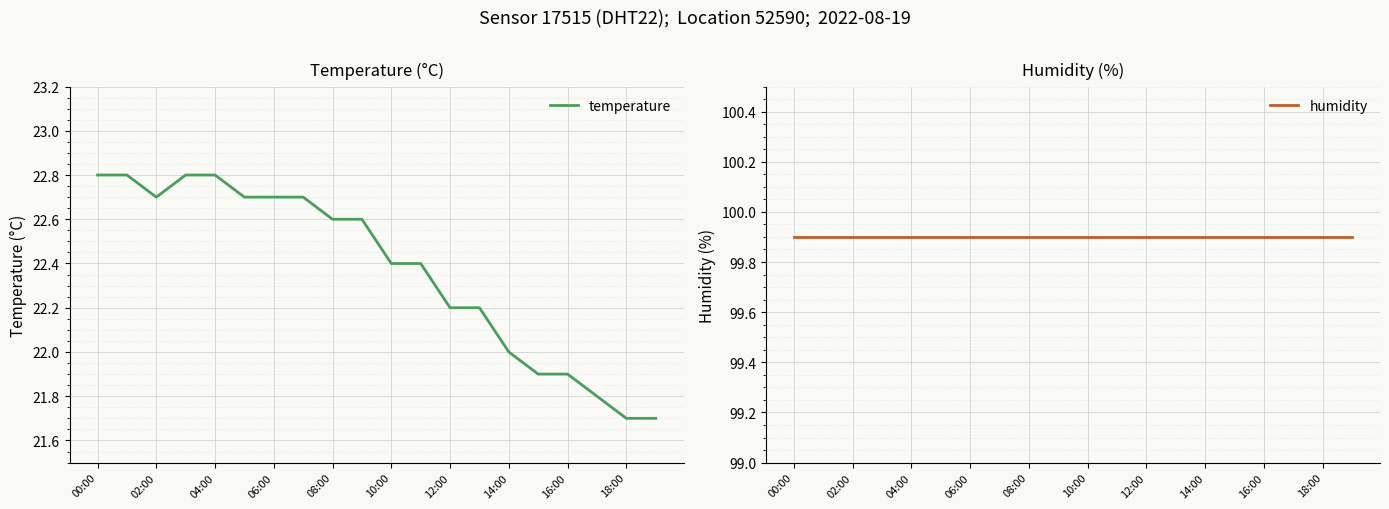

What are all the series names shown in the legend?

temperature, humidity